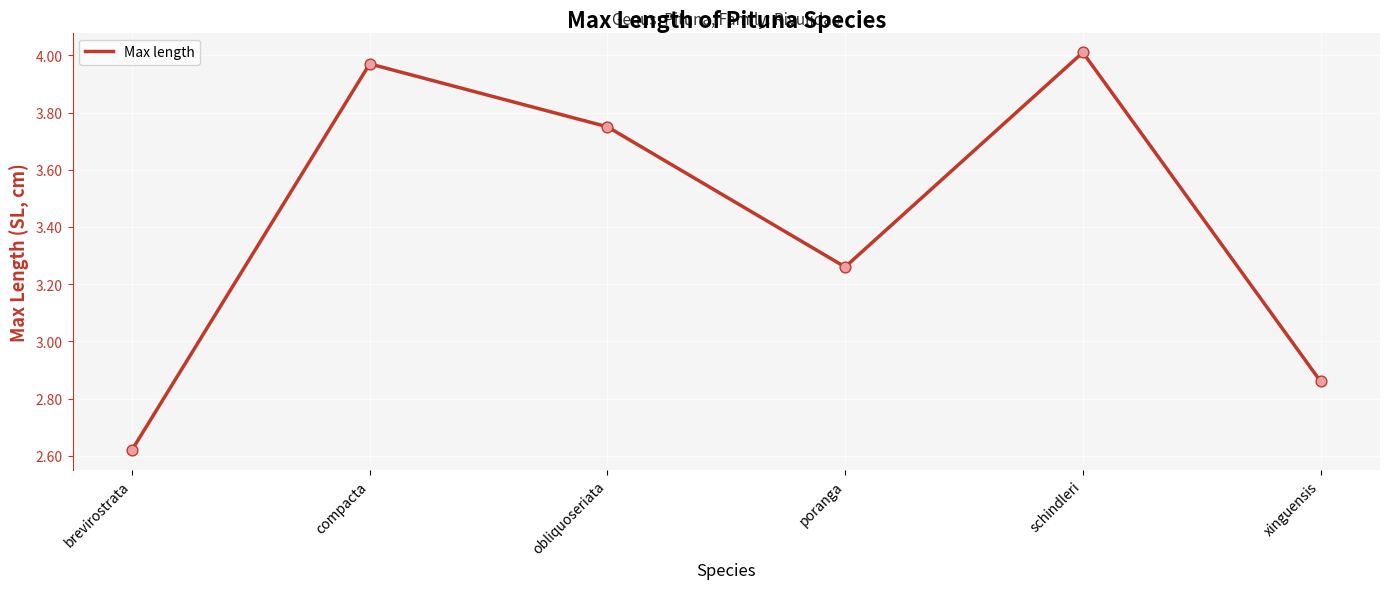

What is the change in value from brevirostrata to poranga?

+0.6